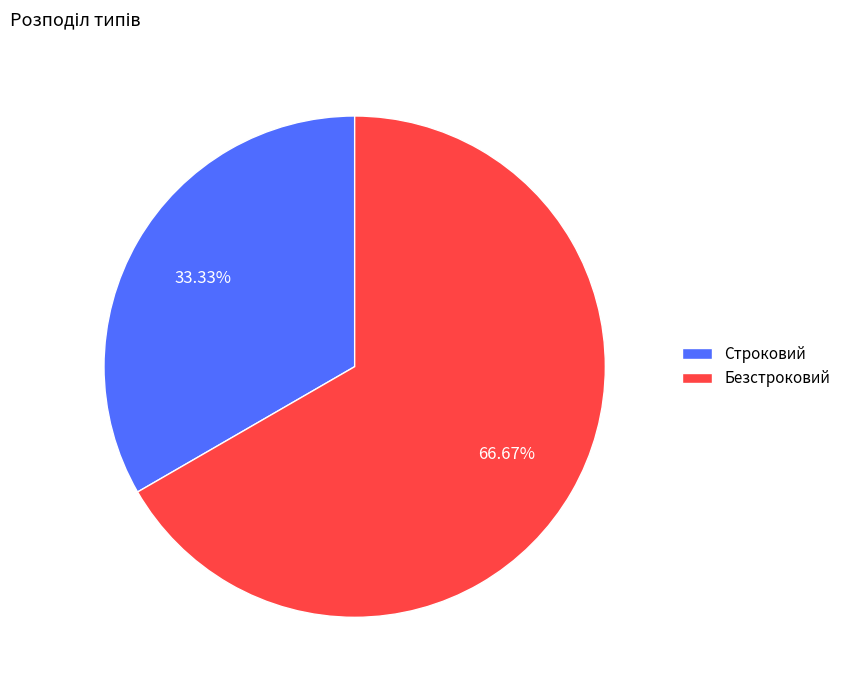

Which slice is the largest?

Безстроковий